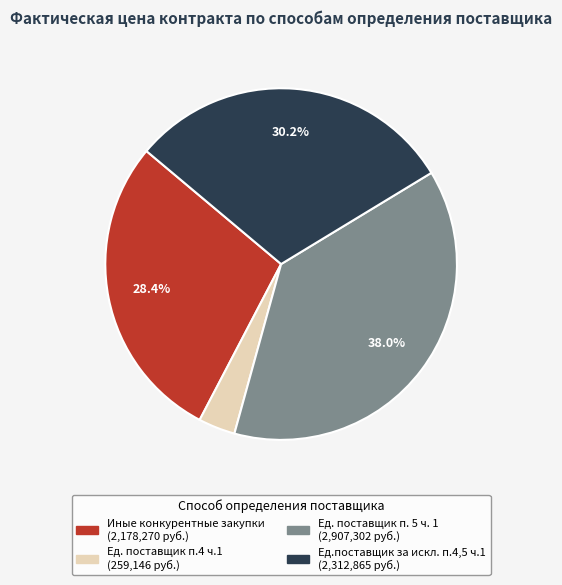

How many segments does this pie chart have?

4